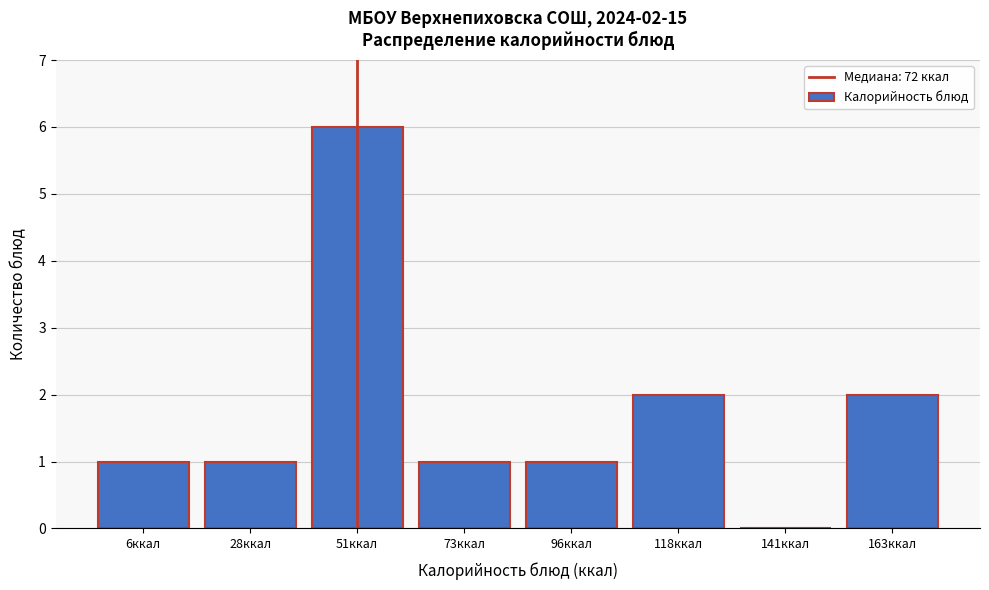

Reading left to right, extract all data points from this chart.

6ккал=1	28ккал=1	51ккал=6	73ккал=1	96ккал=1	118ккал=2	141ккал=0	163ккал=2